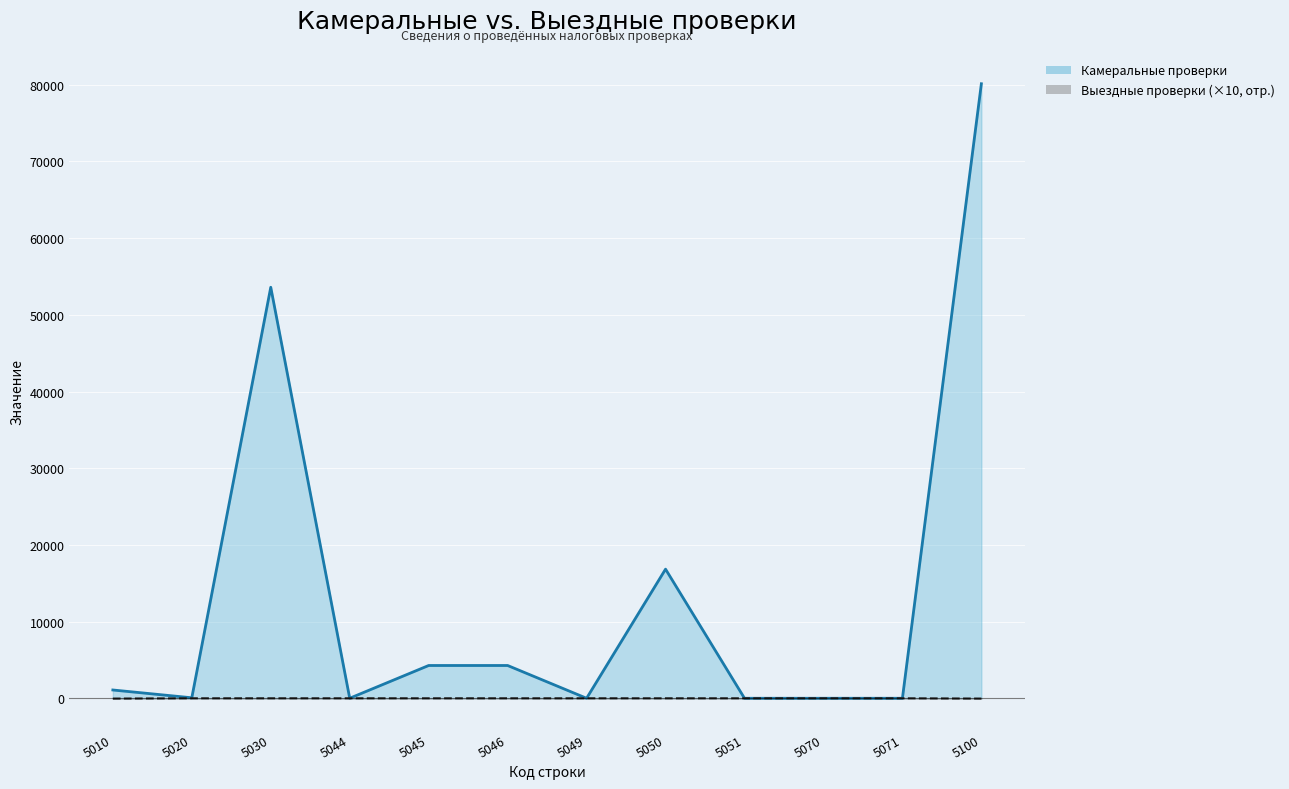

How many lines are shown in the chart?

2